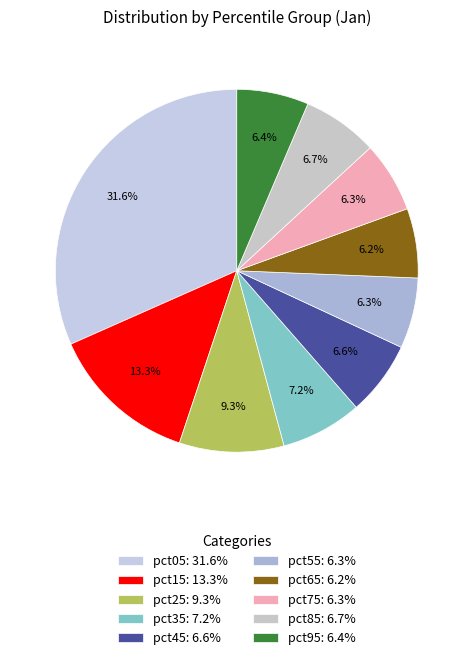

How many segments does this pie chart have?

10